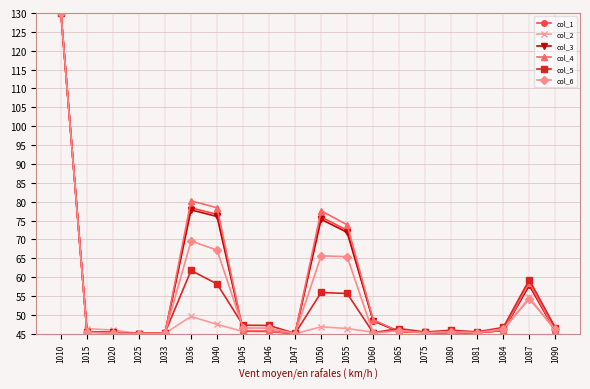

At which label does col_5 reach its peak?

1010